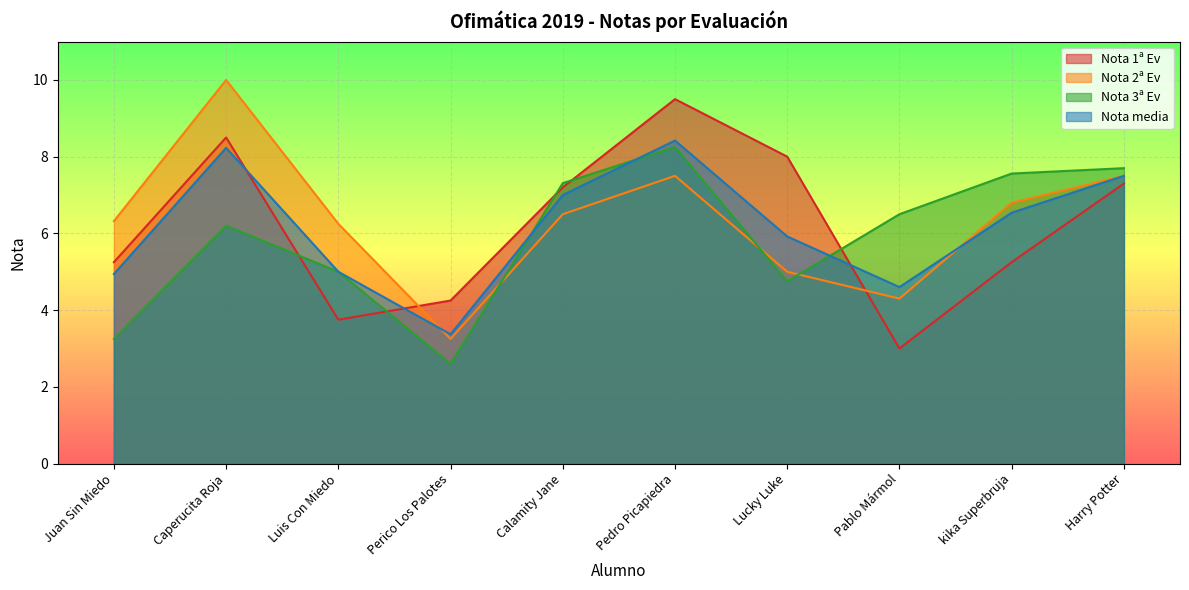

Reading left to right, list all the values displayed in this chart.

Nota 1ª Ev: Juan Sin Miedo=5.2	Caperucita Roja=8.5	Luis Con Miedo=3.8	Perico Los Palotes=4.2	Calamity Jane=7.2	Pedro Picapiedra=9.5	Lucky Luke=8.0	Pablo Mármol=3.0	kika Superbruja=5.2	Harry Potter=7.3
Nota 2ª Ev: Juan Sin Miedo=6.3	Caperucita Roja=10.0	Luis Con Miedo=6.2	Perico Los Palotes=3.2	Calamity Jane=6.5	Pedro Picapiedra=7.5	Lucky Luke=5.0	Pablo Mármol=4.3	kika Superbruja=6.8	Harry Potter=7.5
Nota 3ª Ev: Juan Sin Miedo=3.2	Caperucita Roja=6.2	Luis Con Miedo=5.0	Perico Los Palotes=2.6	Calamity Jane=7.3	Pedro Picapiedra=8.2	Lucky Luke=4.8	Pablo Mármol=6.5	kika Superbruja=7.6	Harry Potter=7.7
Nota media: Juan Sin Miedo=4.9	Caperucita Roja=8.2	Luis Con Miedo=5.0	Perico Los Palotes=3.4	Calamity Jane=7.0	Pedro Picapiedra=8.4	Lucky Luke=5.9	Pablo Mármol=4.6	kika Superbruja=6.5	Harry Potter=7.5